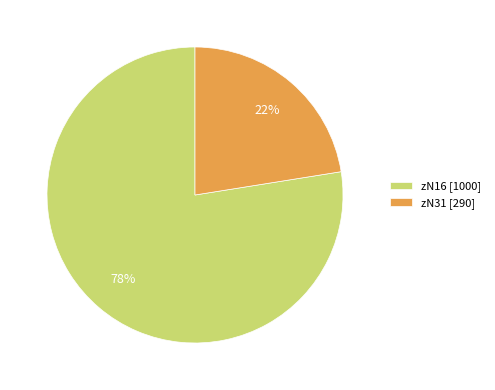

Is there a majority slice in this chart?

Yes